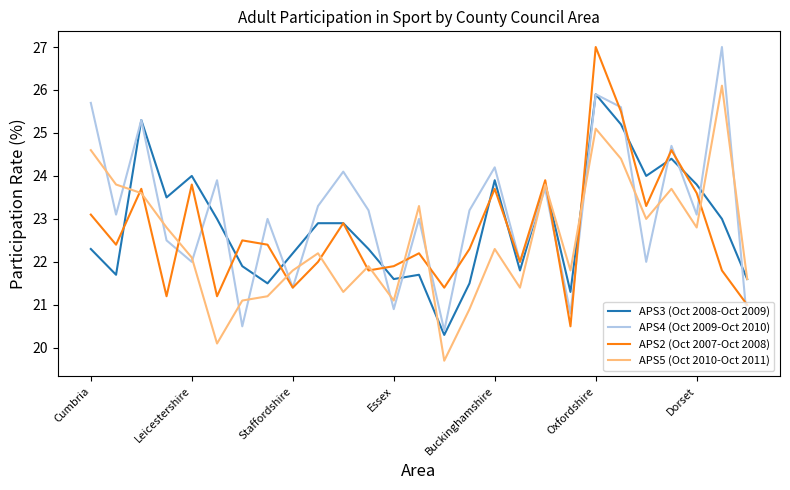

True or false: APS3 (Oct 2008-Oct 2009) has more than 1 interior local peaks.

True